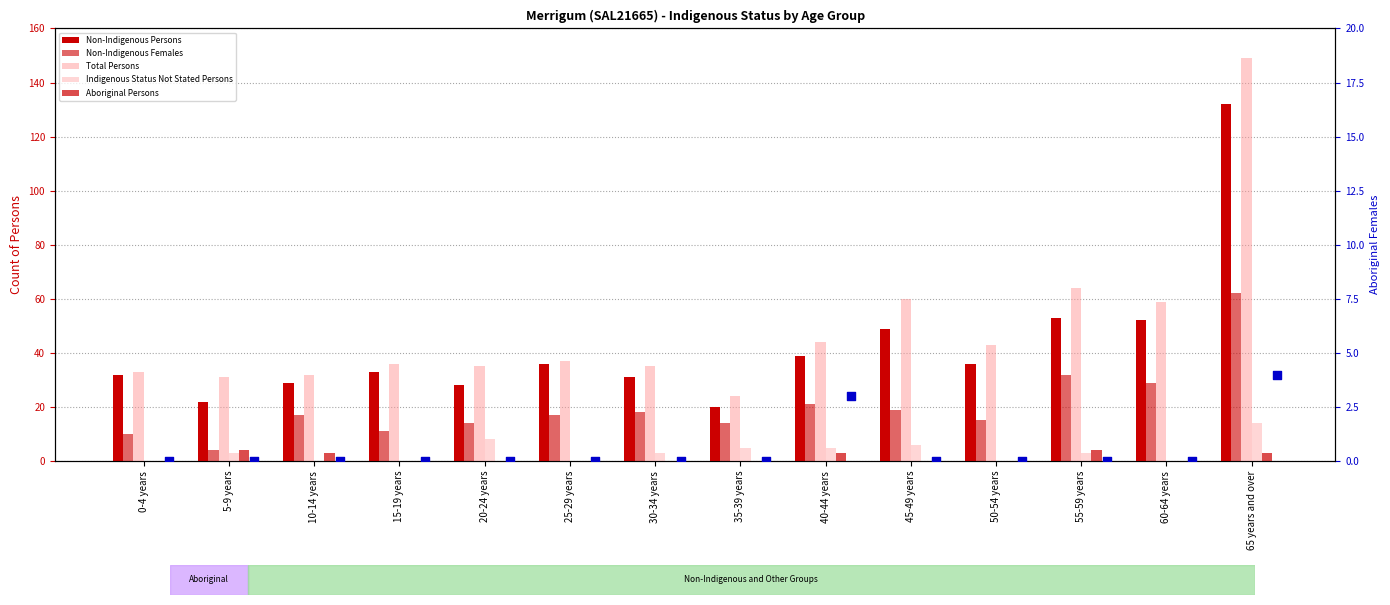

At how many categories does at least one series exceed 119?

1